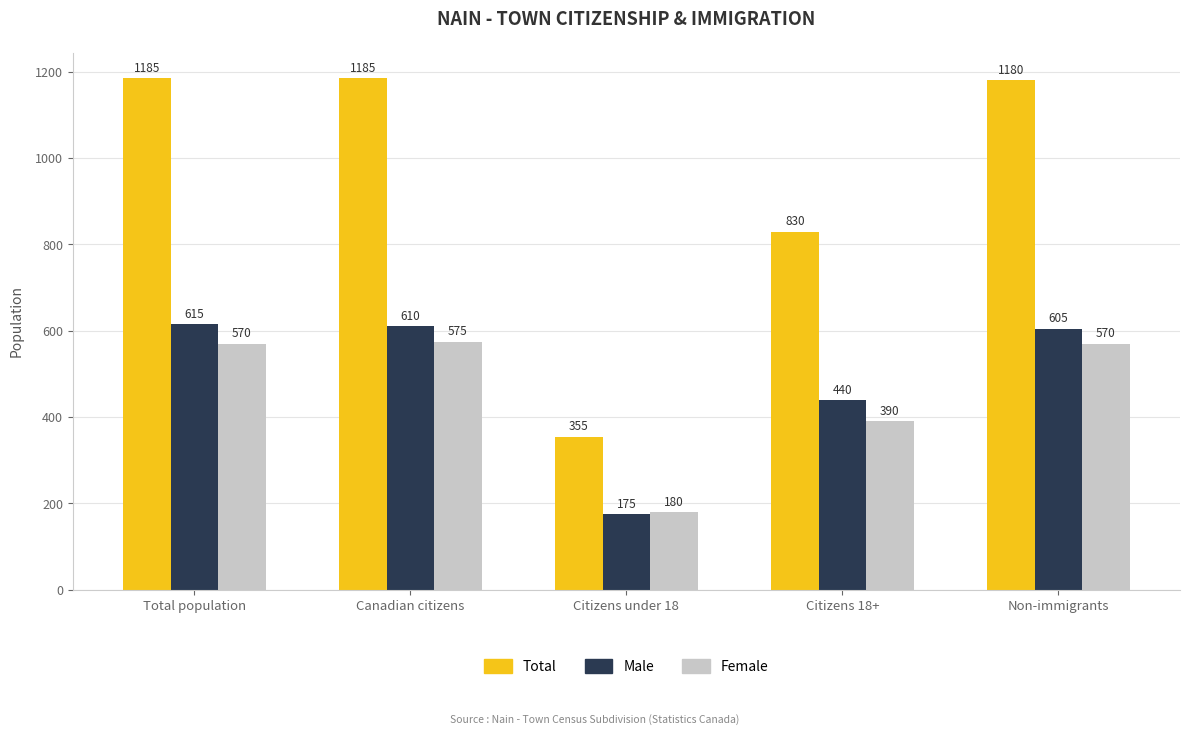

What is the difference between the highest and lowest values at Canadian citizens?

610